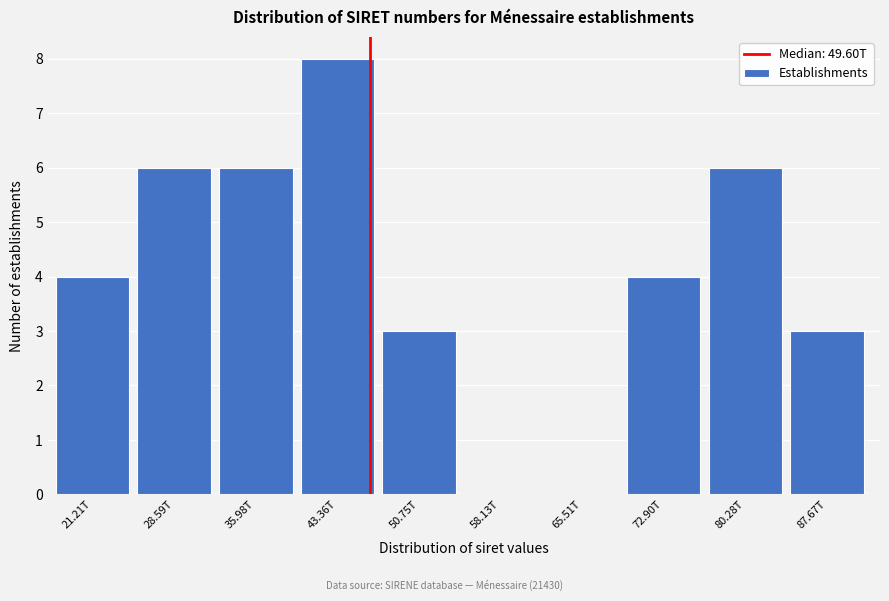

Reading left to right, what are all the values shown in this chart?

21.21T=4	28.59T=6	35.98T=6	43.36T=8	50.75T=3	58.13T=0	65.51T=0	72.90T=4	80.28T=6	87.67T=3